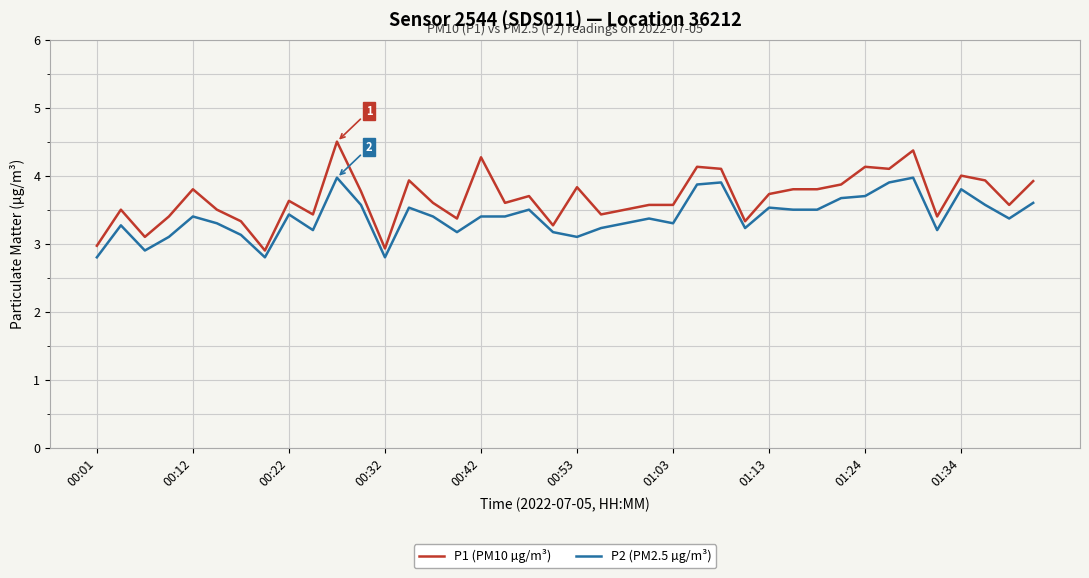

List the series in order of their overall mean, highest first.

P1 (PM10 µg/m³), P2 (PM2.5 µg/m³)